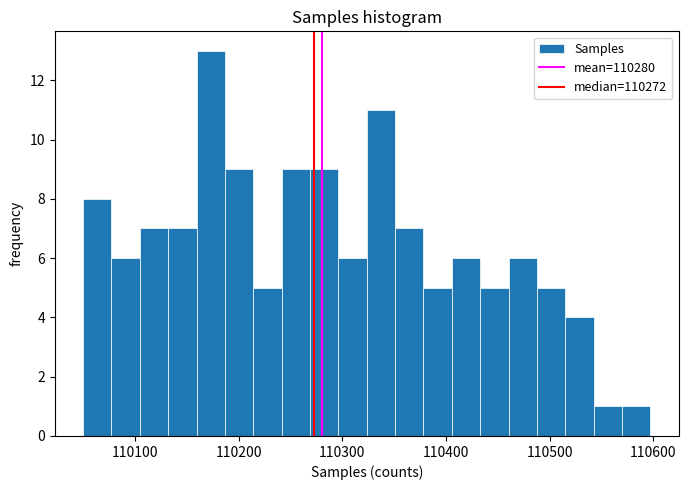

Around what value on the x-axis is the tallest bar? Give the approximate position of its centre, as read against the axis.

110170